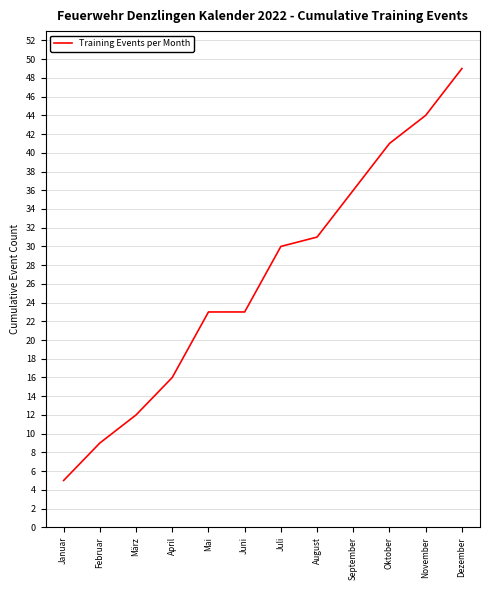

Does the chart display data point markers on the line(s)?

No